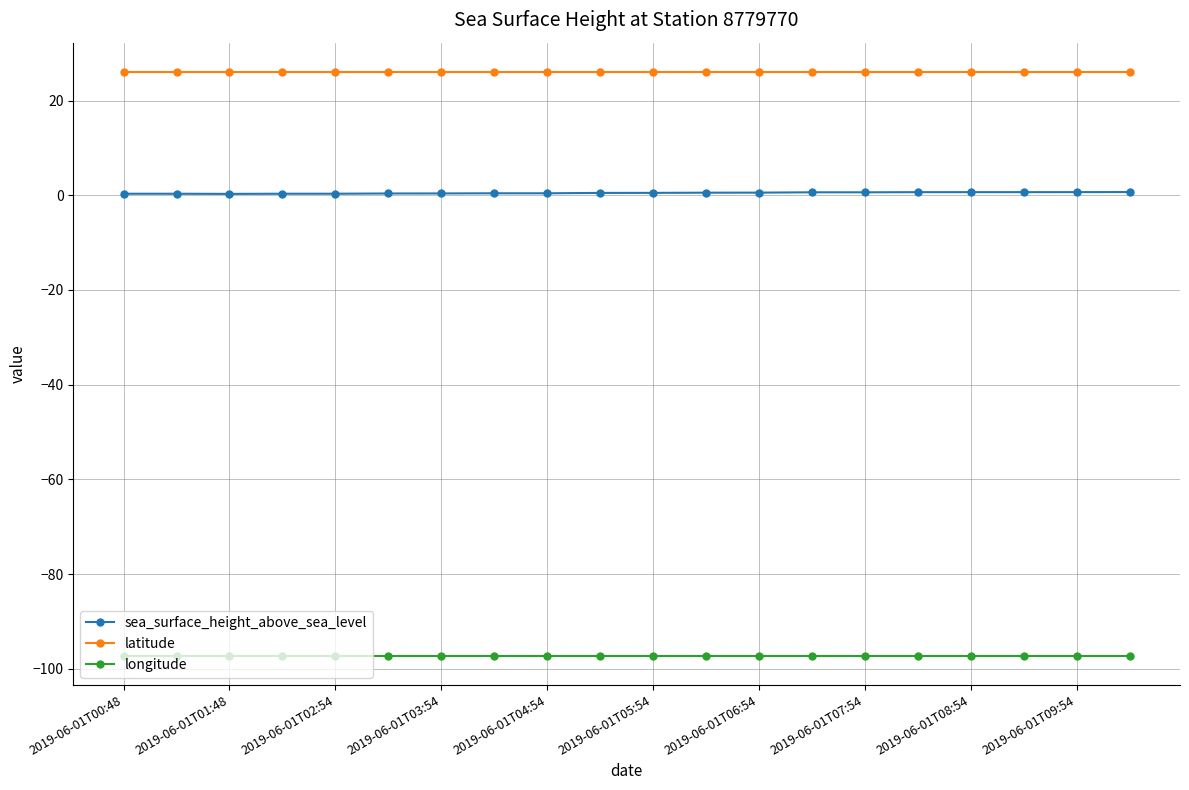

List the series in order of their peak value, highest first.

latitude, sea_surface_height_above_sea_level, longitude